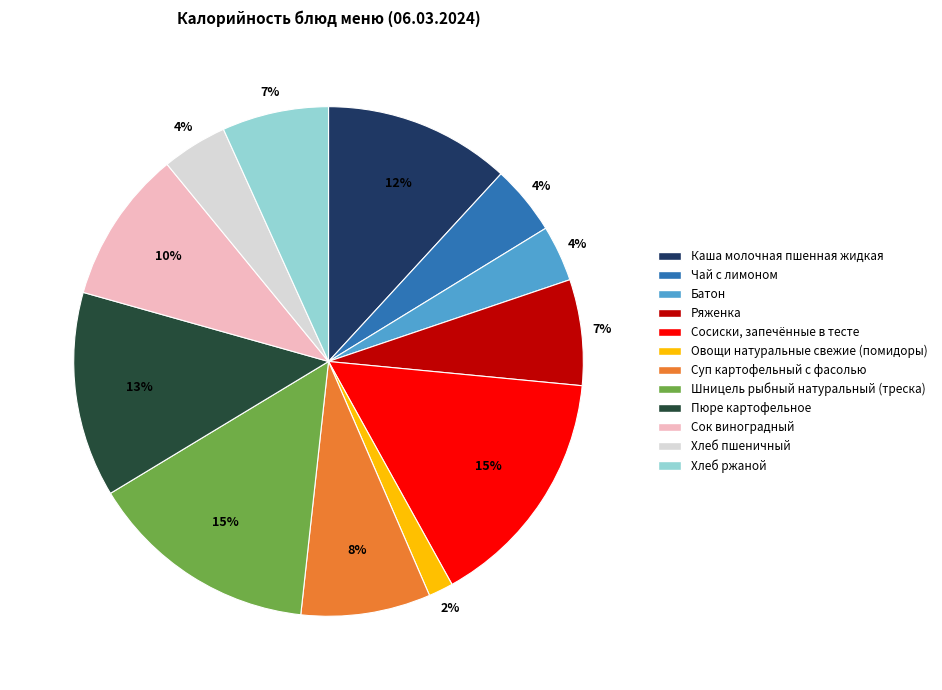

Which slice is the smallest?

Овощи натуральные свежие (помидоры)